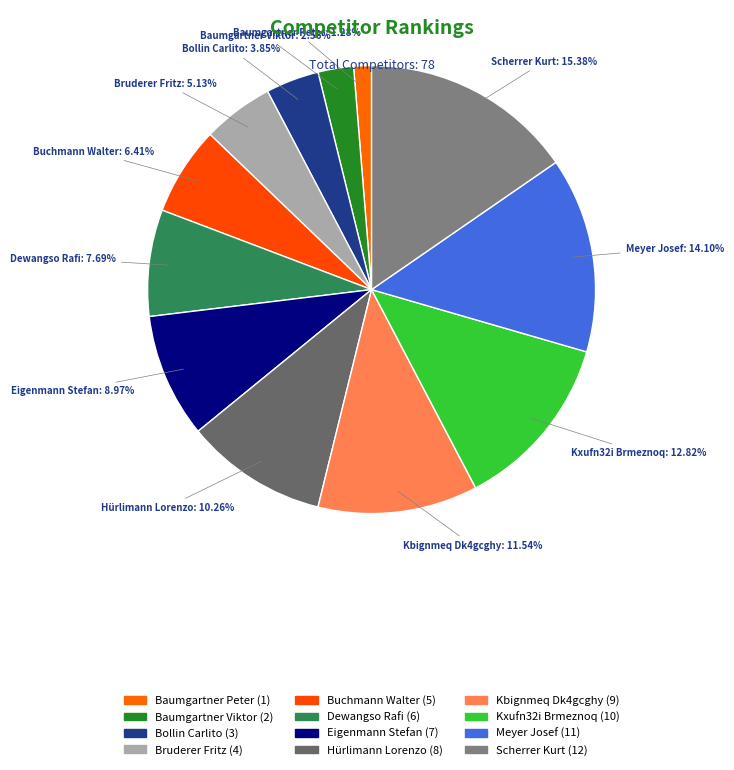

What percentage is the Buchmann Walter slice, to the nearest percent?

6%